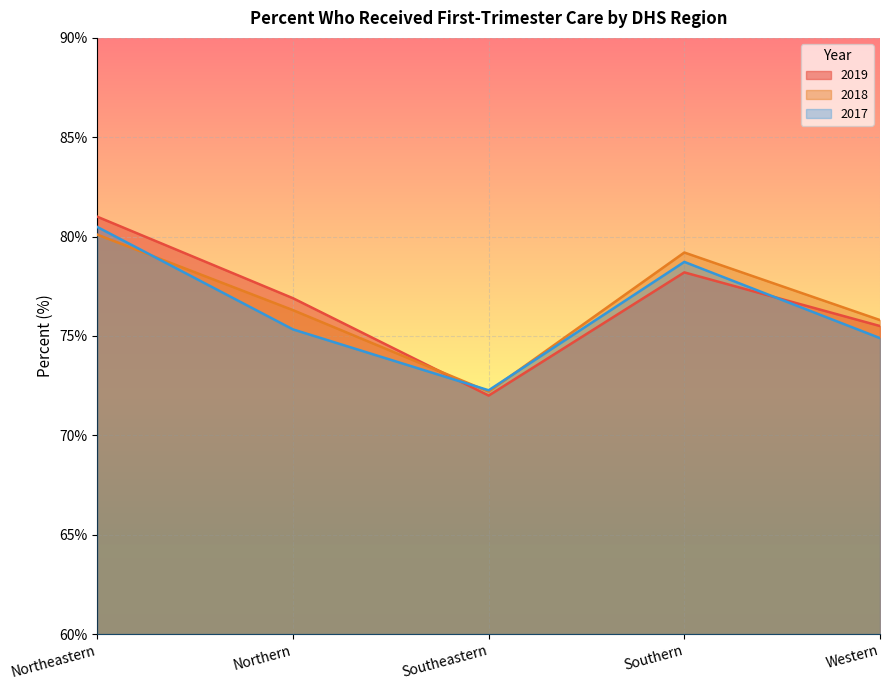

What is the label of the 4th point from the left?

Southern